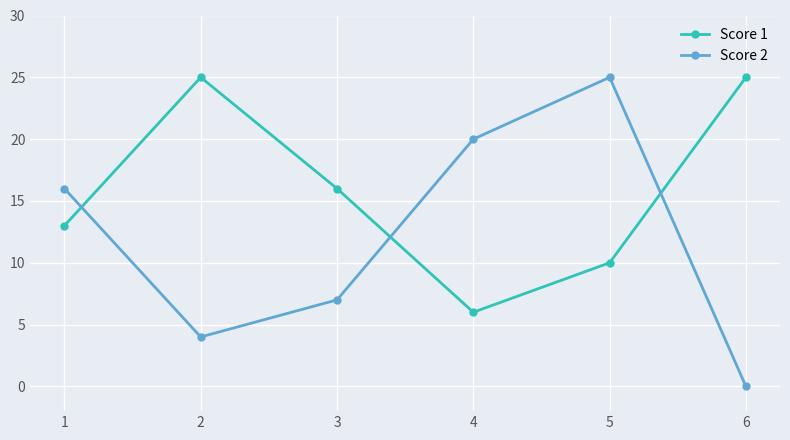

At which category does Score 2 reach its first local valley?

2